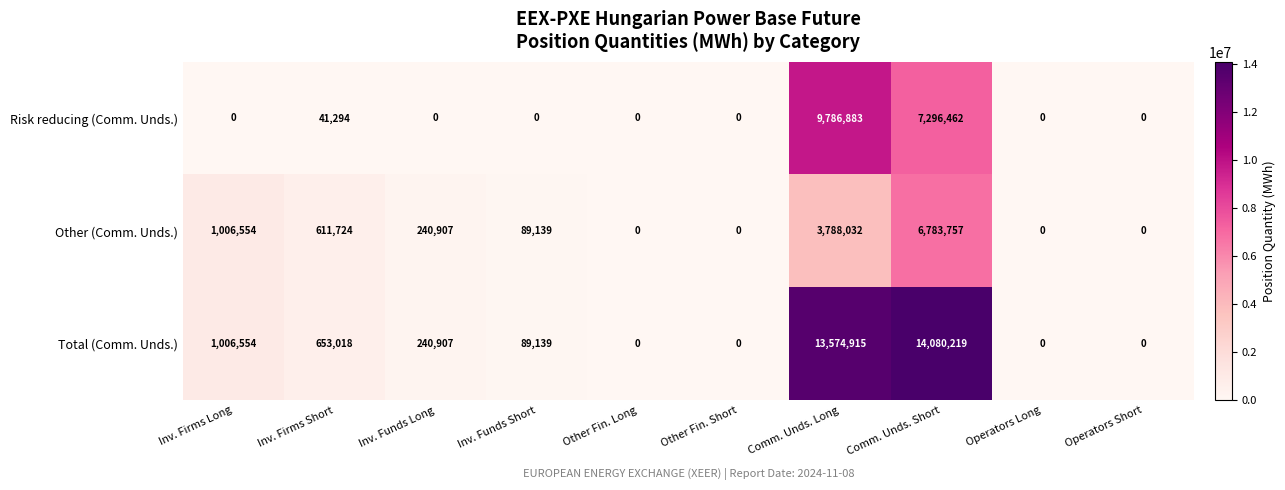

What is the total value across all series at Inv. Funds Long?

481814